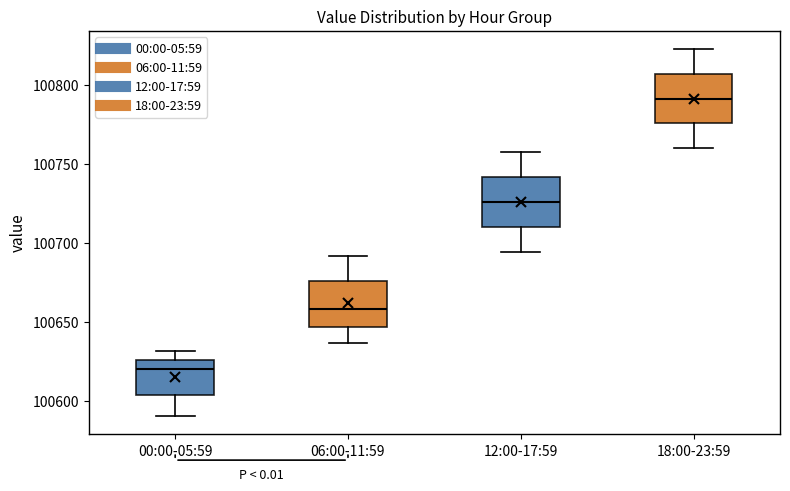

Which box has the highest median line?

18:00-23:59